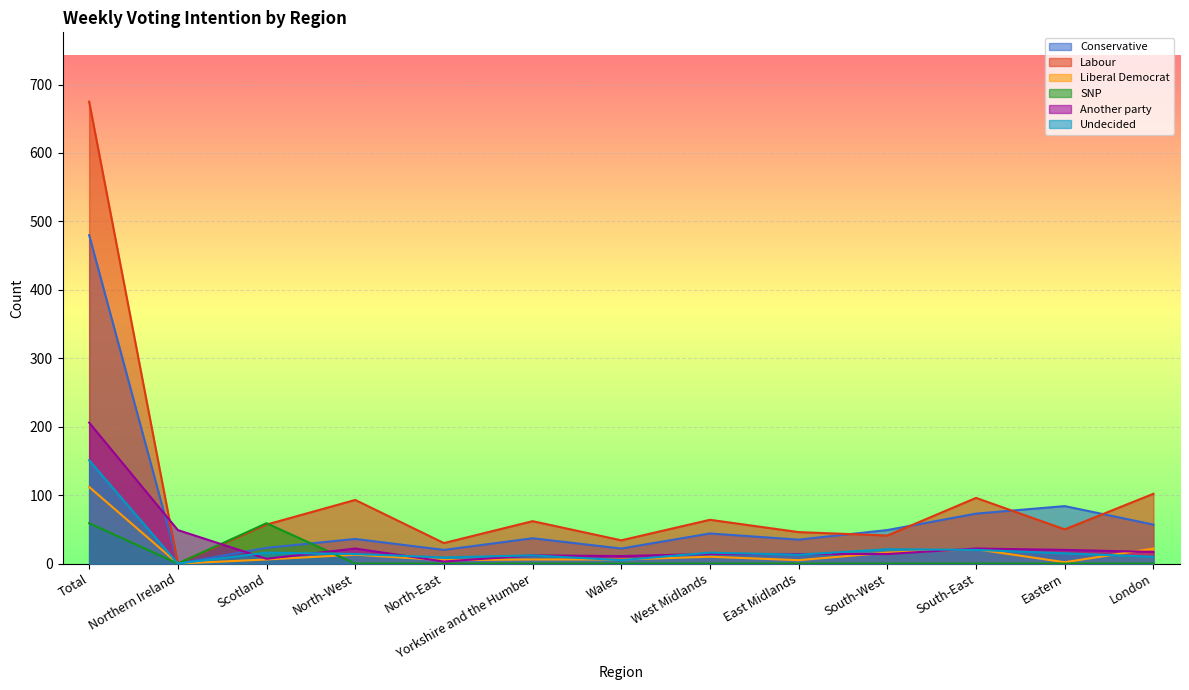

What is the sum of all Another party values?

411